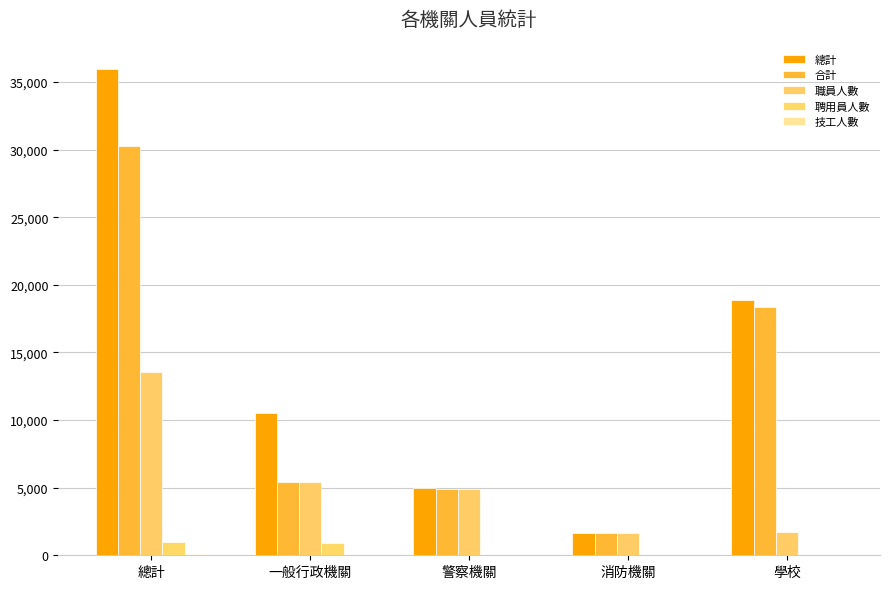

Reading left to right, what are all the values shown in this chart?

總計: 35981	10546	4943	1643	18849
合計: 30270	5426	4866	1622	18356
職員人數: 13586	5398	4866	1621	1701
聘用員人數: 967	892	27	0	48
技工人數: 74	32	1	4	37